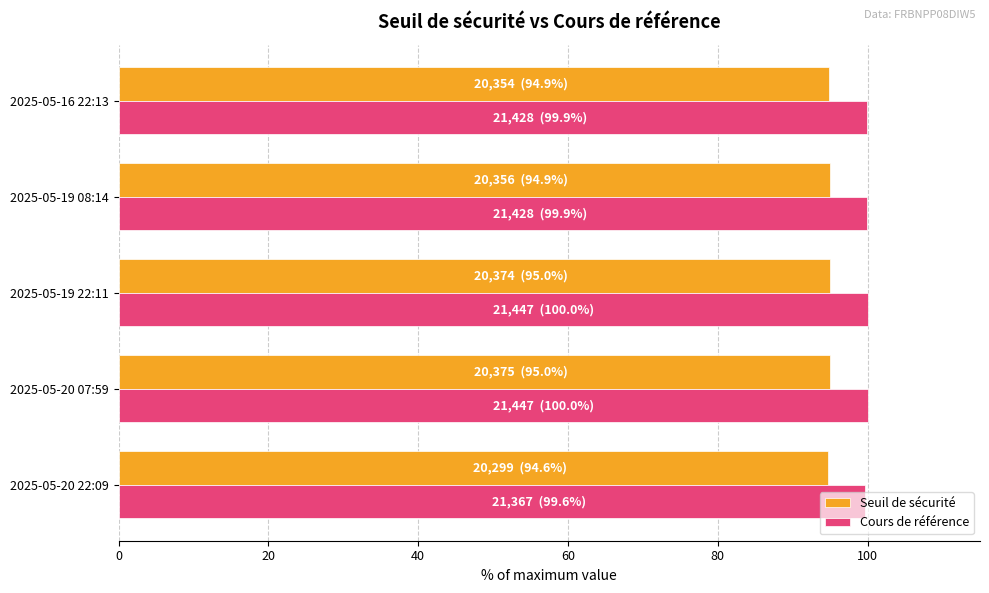

What is the difference between the maximum and second lowest values in the Seuil de sécurité series?

0.1